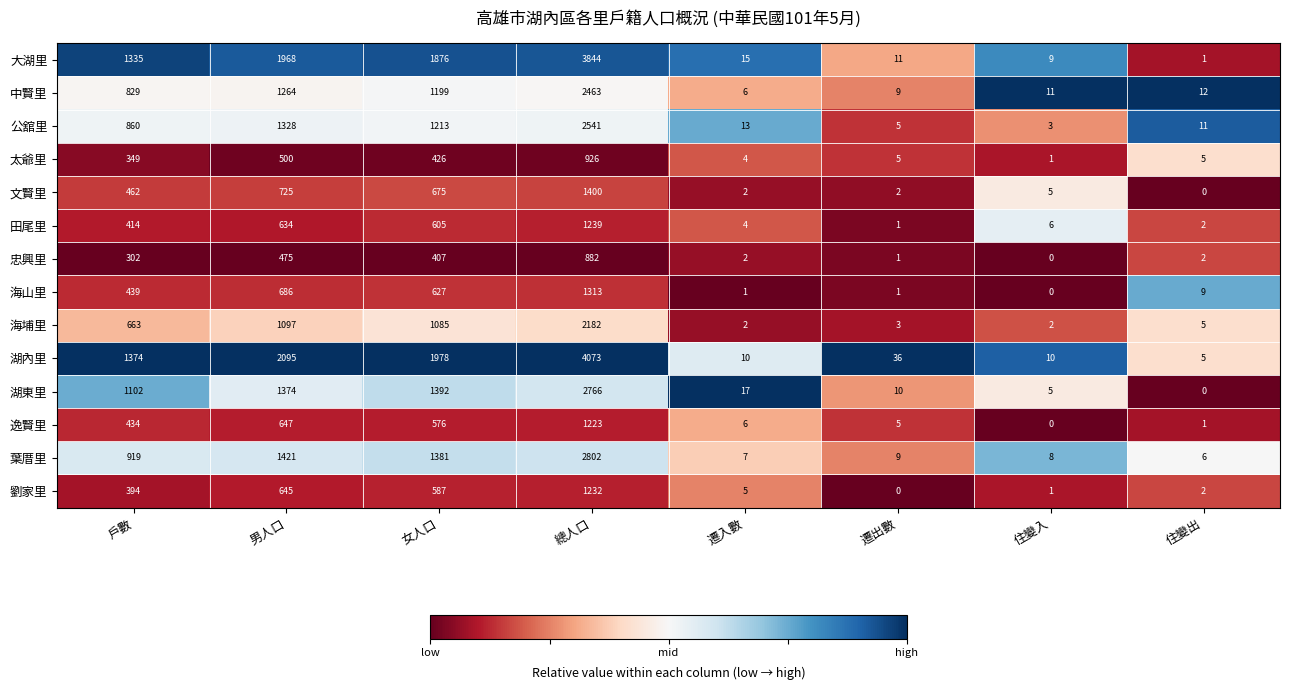

What is the total value across all series at 戶數?

9876